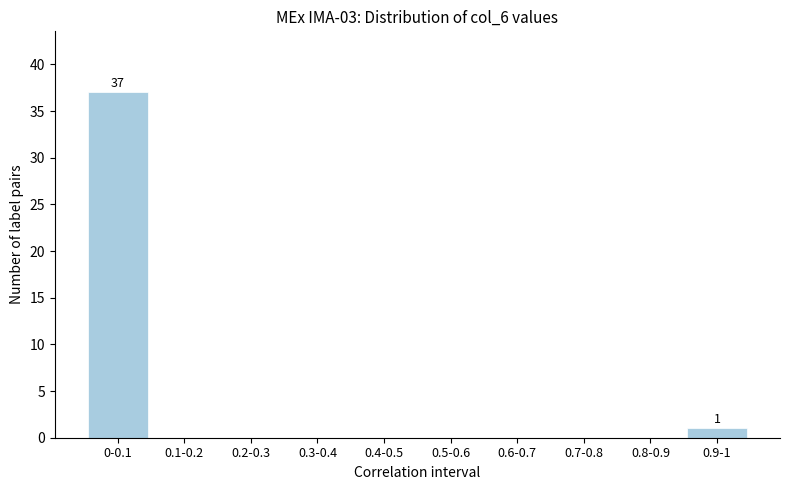

Reading left to right, list all the values displayed in this chart.

0-0.1=37	0.1-0.2=0	0.2-0.3=0	0.3-0.4=0	0.4-0.5=0	0.5-0.6=0	0.6-0.7=0	0.7-0.8=0	0.8-0.9=0	0.9-1=1